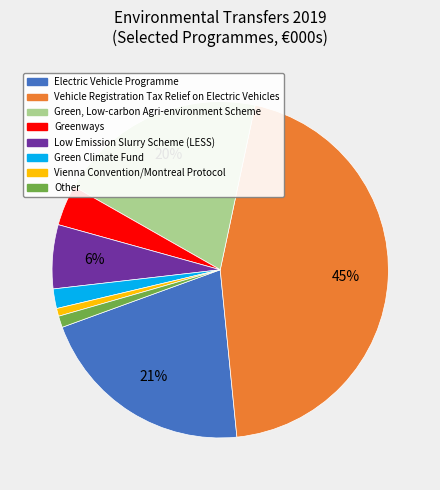

What is the largest slice in the pie chart?

Vehicle Registration Tax Relief on Electric Vehicles